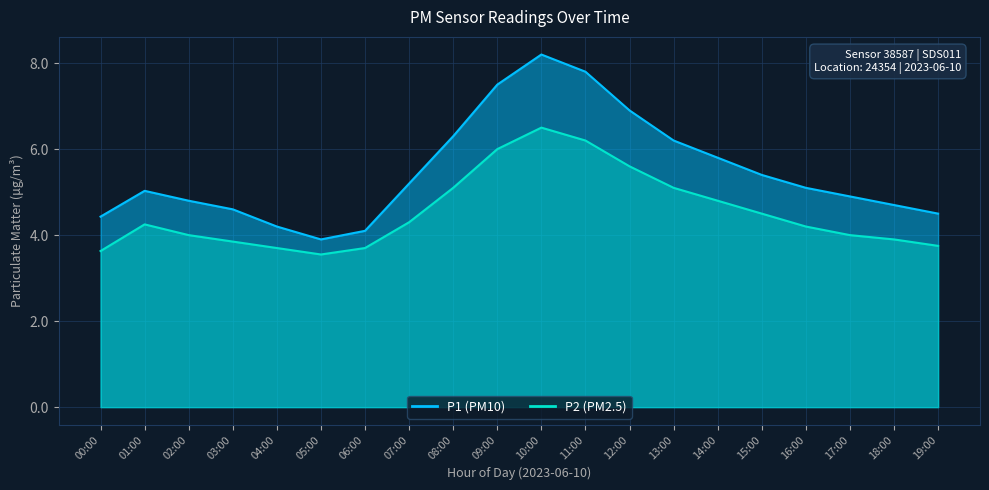

At 16:00, list the series in order from smallest to largest.

P2, P1